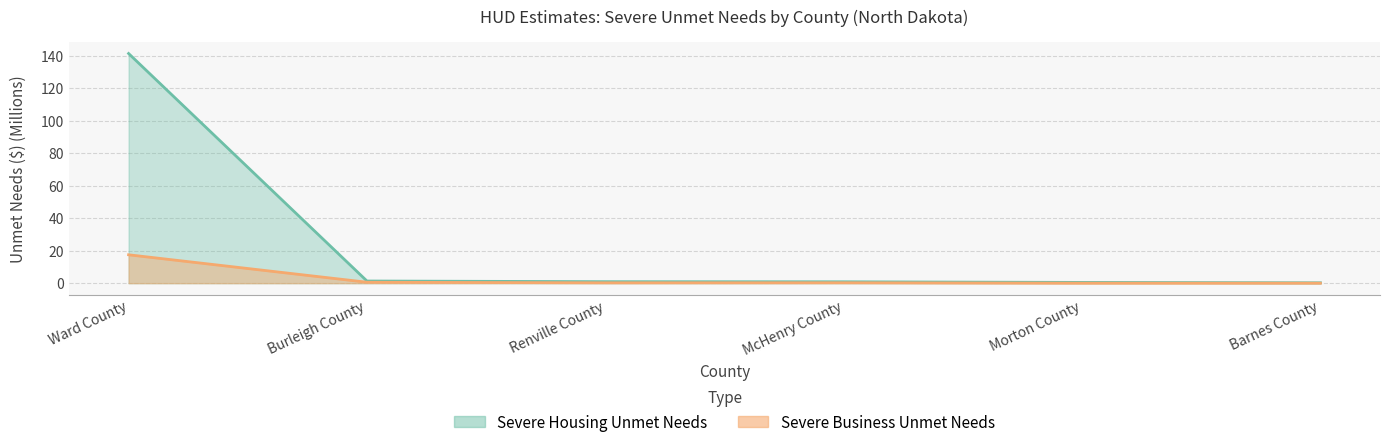

The Severe Business Unmet Needs series shows 17.5 at Ward County. True or false?

True